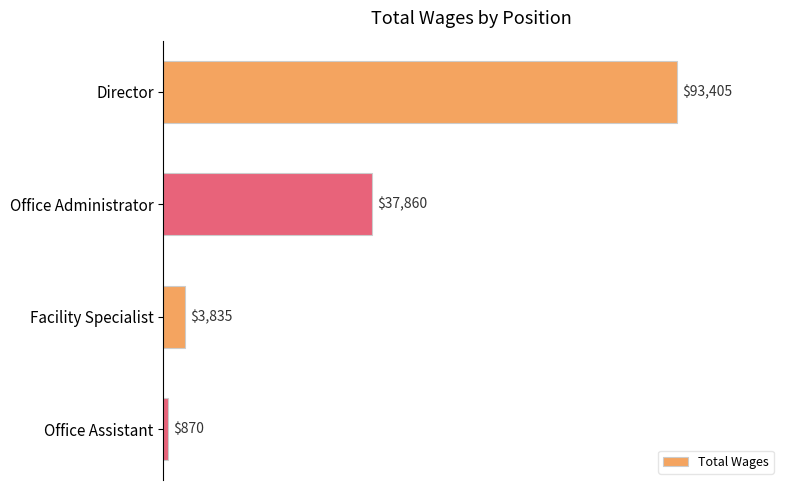

What is the difference between the values at Office Assistant and Office Administrator?

36990